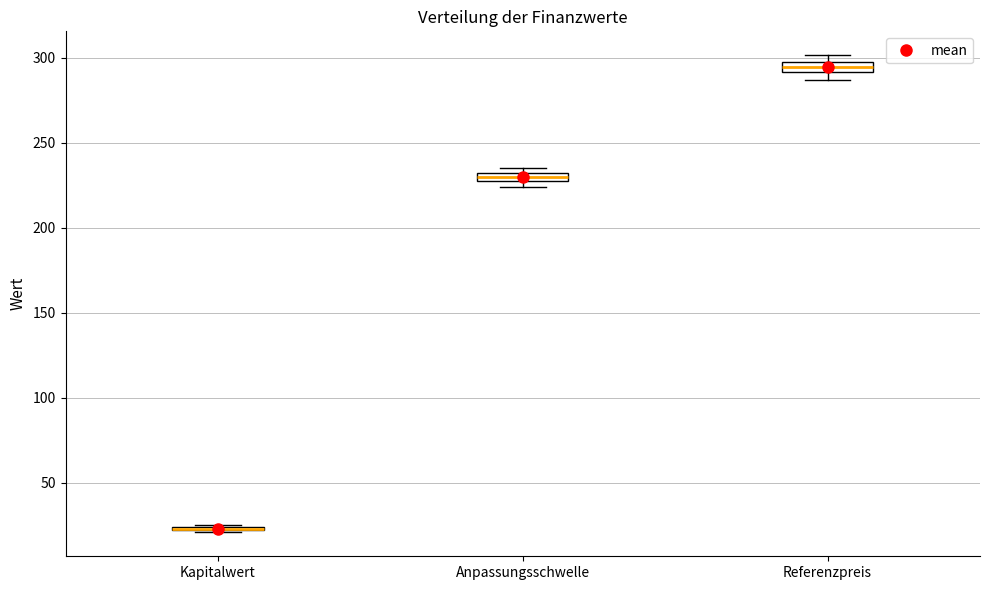

Where is the lower edge of the box for Kapitalwert on the y-axis? The values are not printed on the chart, so give them approximately, as read against the axis.

20